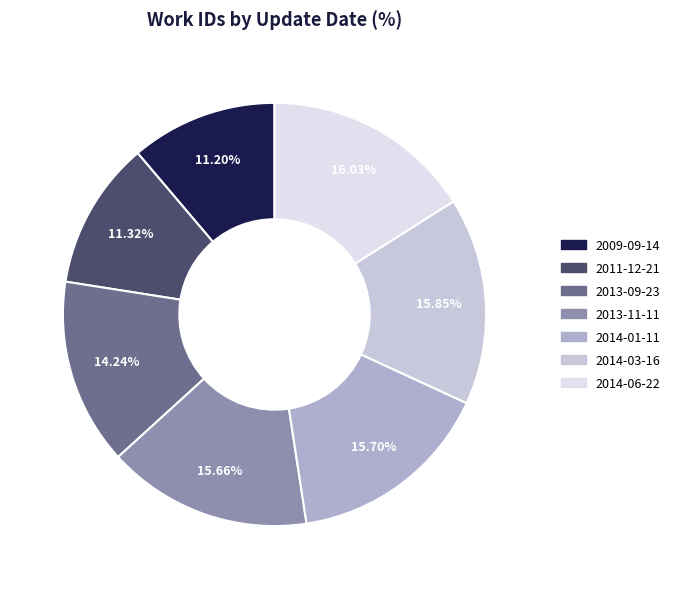

What percentage is the 2011-12-21 slice, to the nearest percent?

11%